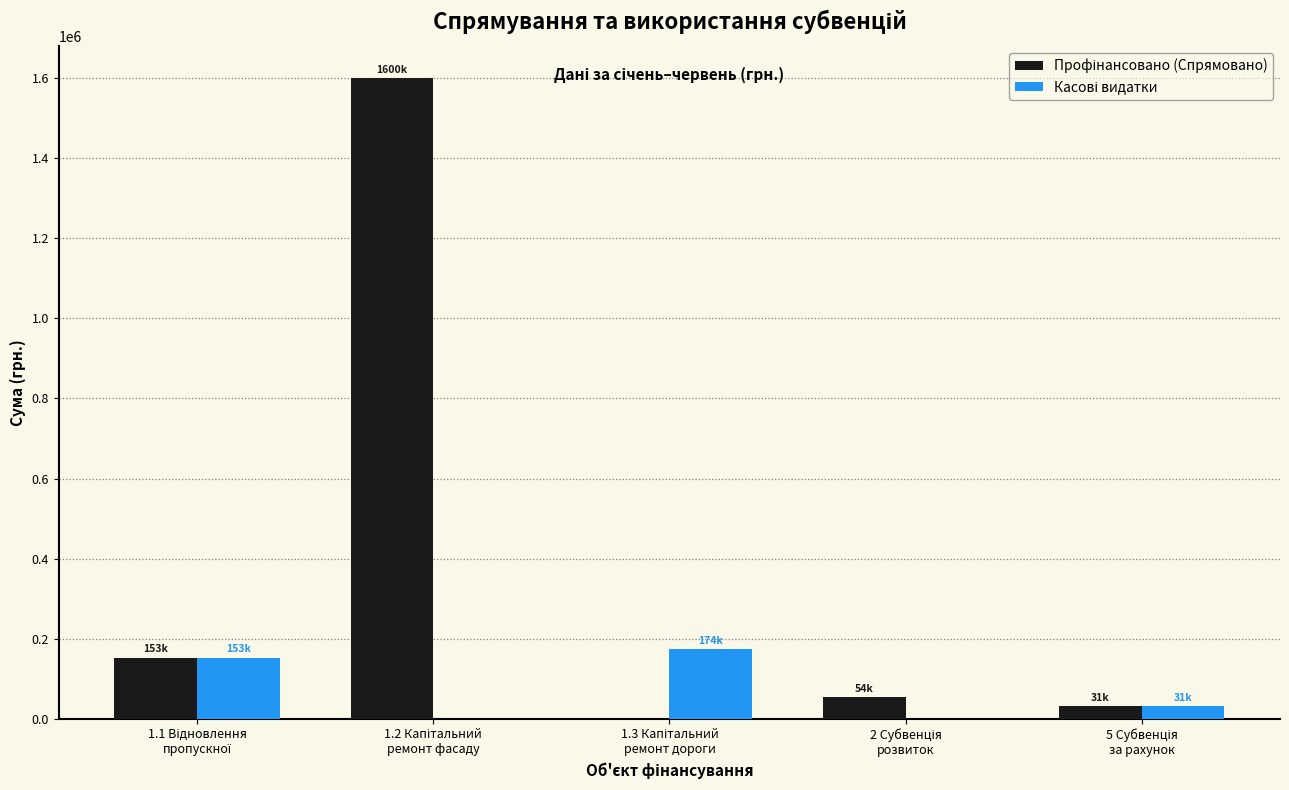

What is the maximum value shown in the chart?

1600329.2